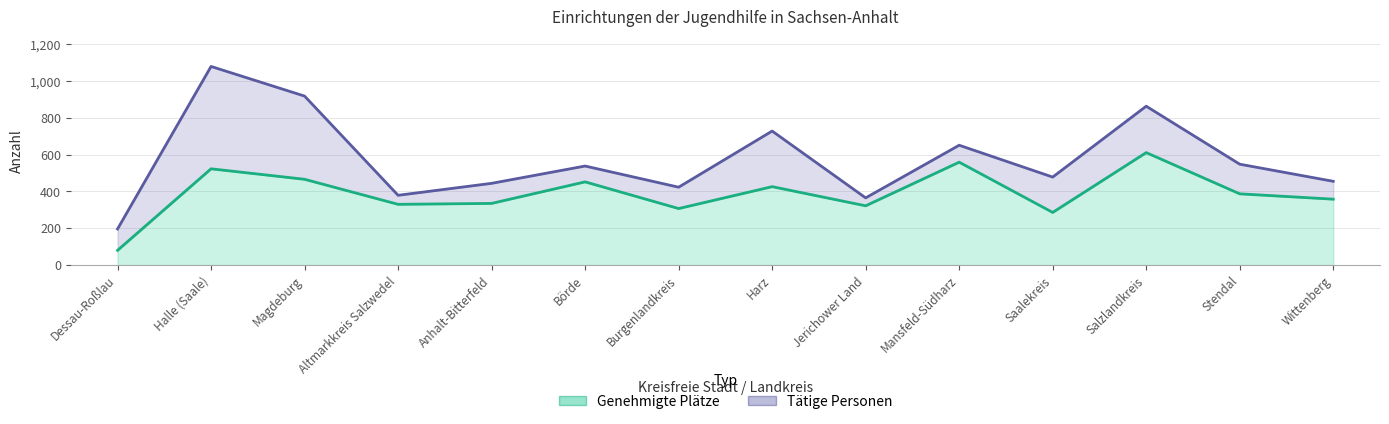

At which label is Genehmigte Plätze closest to 345?

Anhalt-Bitterfeld